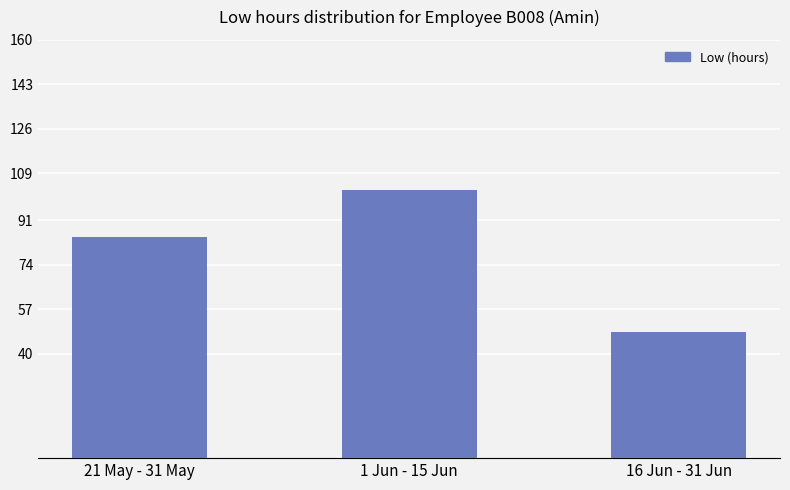

What is the smallest value displayed?

48.1